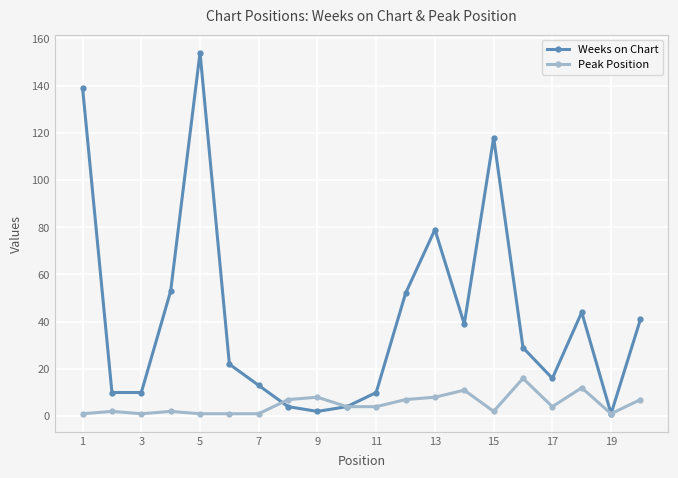

What is the maximum value shown in the chart?

154